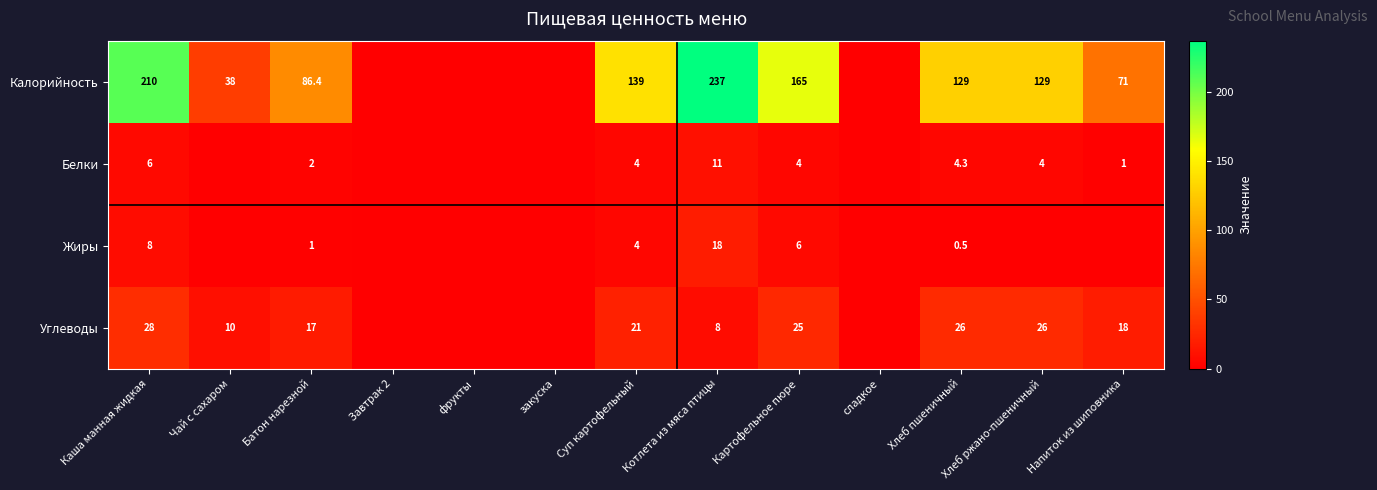

True or false: Жиры has a value of 18.0 at Котлета из мяса птицы.

True